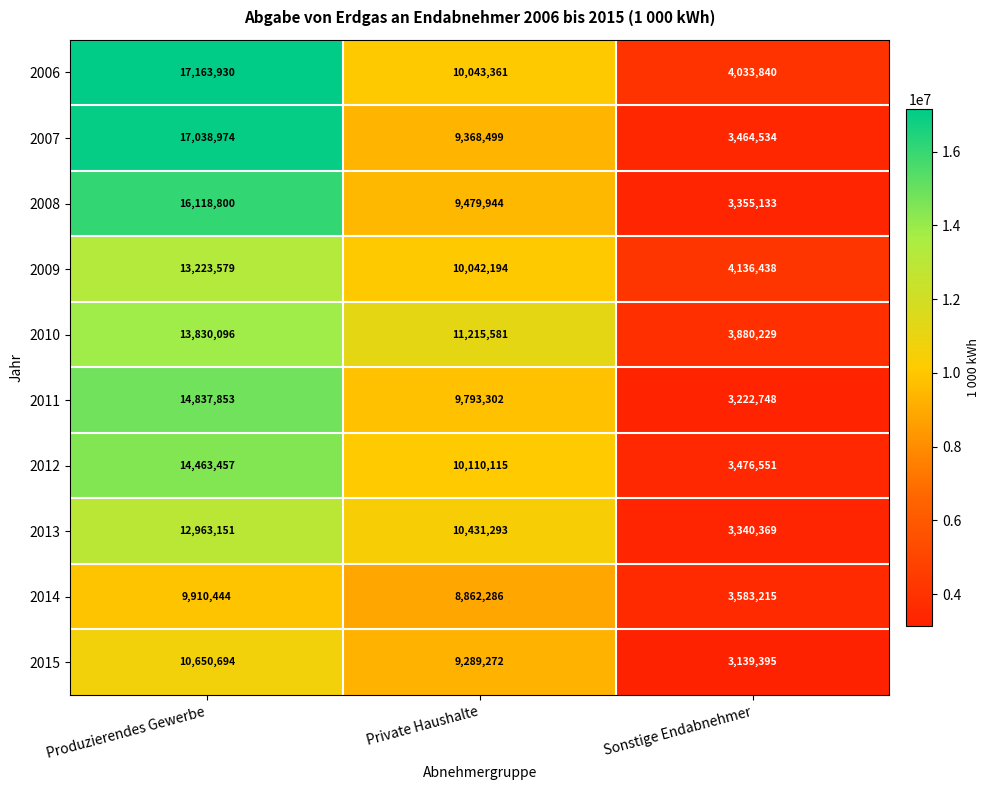

Which series has the largest range (max minus min)?

2007